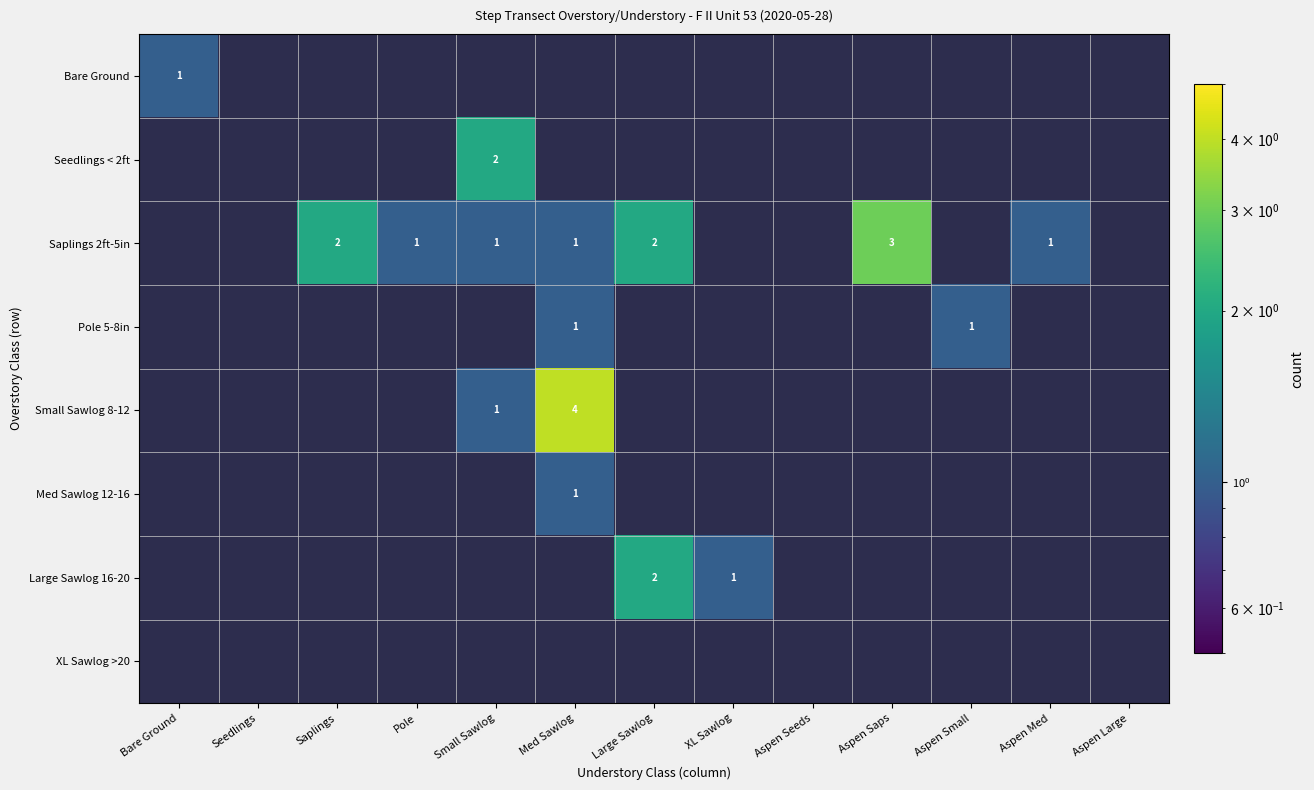

Which has a higher value, Pole or Med Sawlog?

Pole